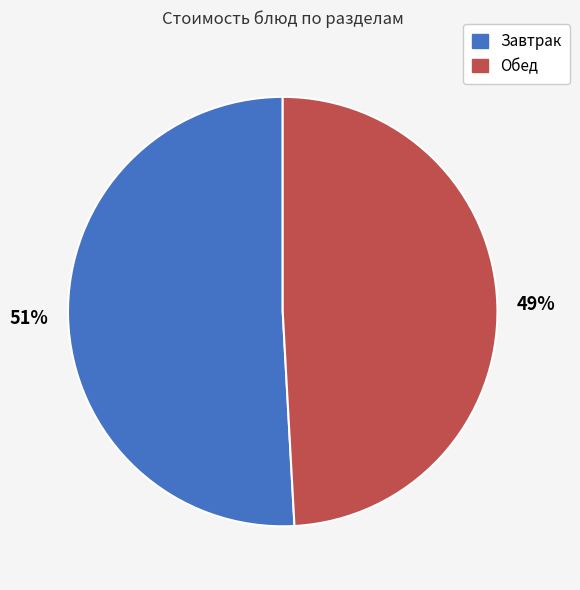

To the nearest percent, what is the difference between the largest and smallest slice percentages?

2%